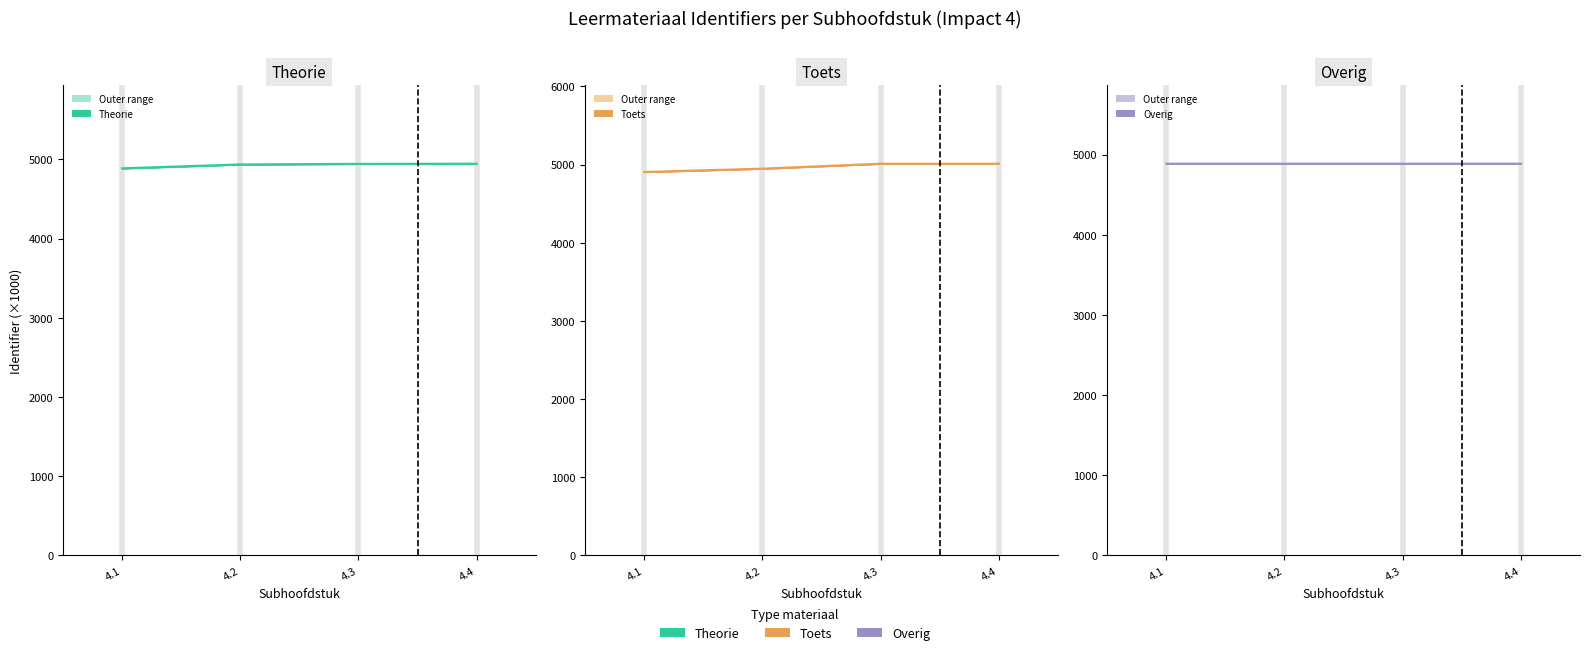

What are all the series names shown in the legend?

Theorie, Toets, Overig